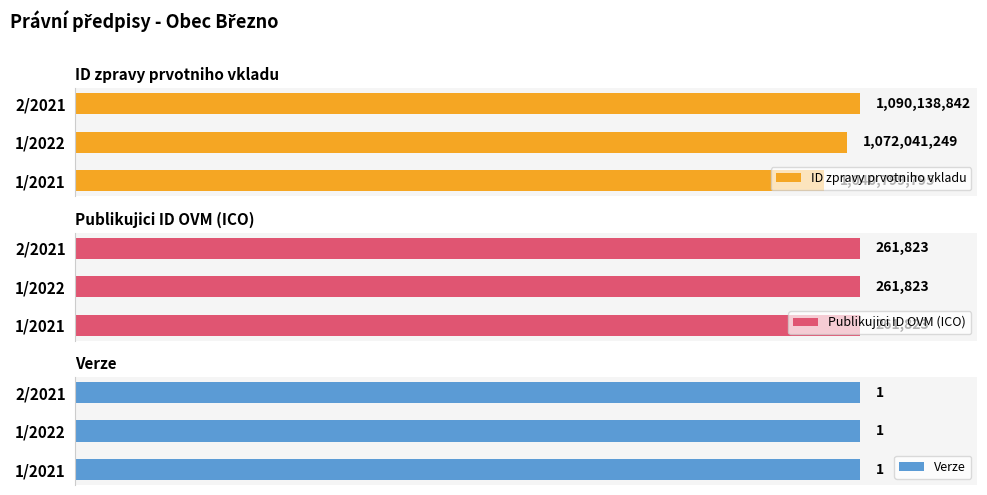

True or false: Publikujici ID OVM (ICO) has a value of 0.9 at 2.

False